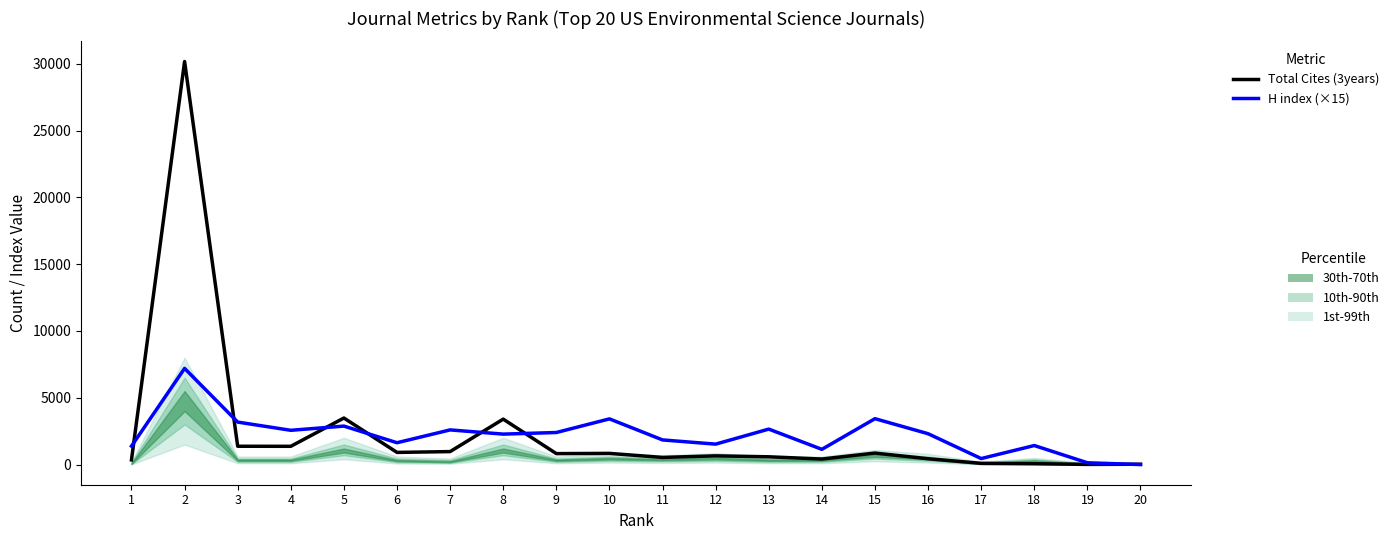

At which category does Total Cites (3years) reach its first local valley?

4